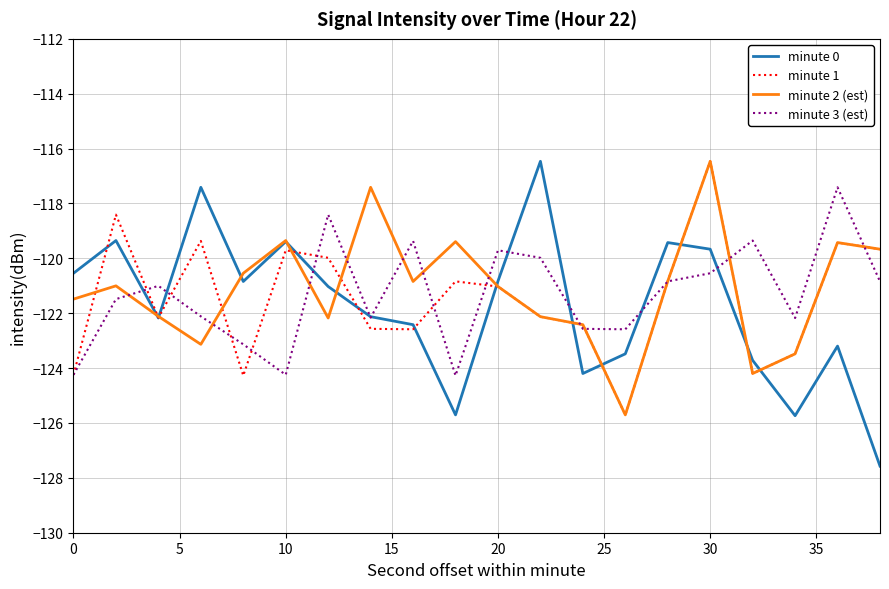

Which series ends up on top after the final intersection of minute 0 and minute 1?

minute 1